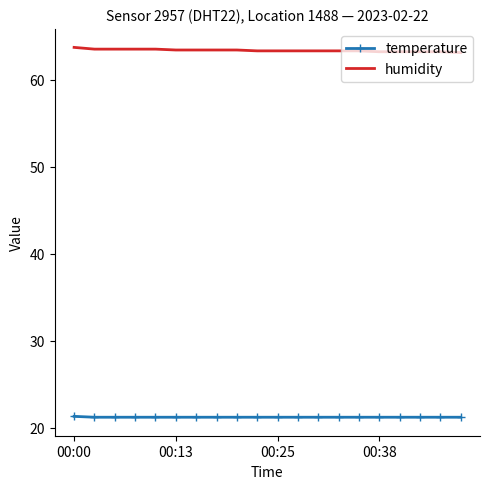

True or false: humidity and temperature cross at least once.

False